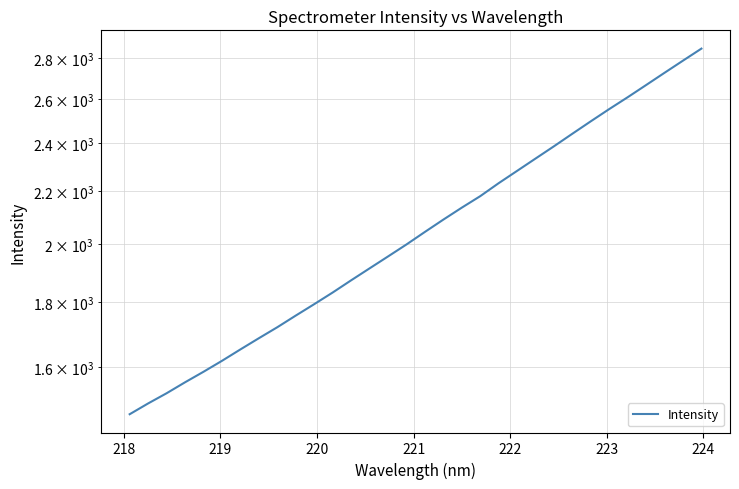

How many lines are shown in the chart?

1